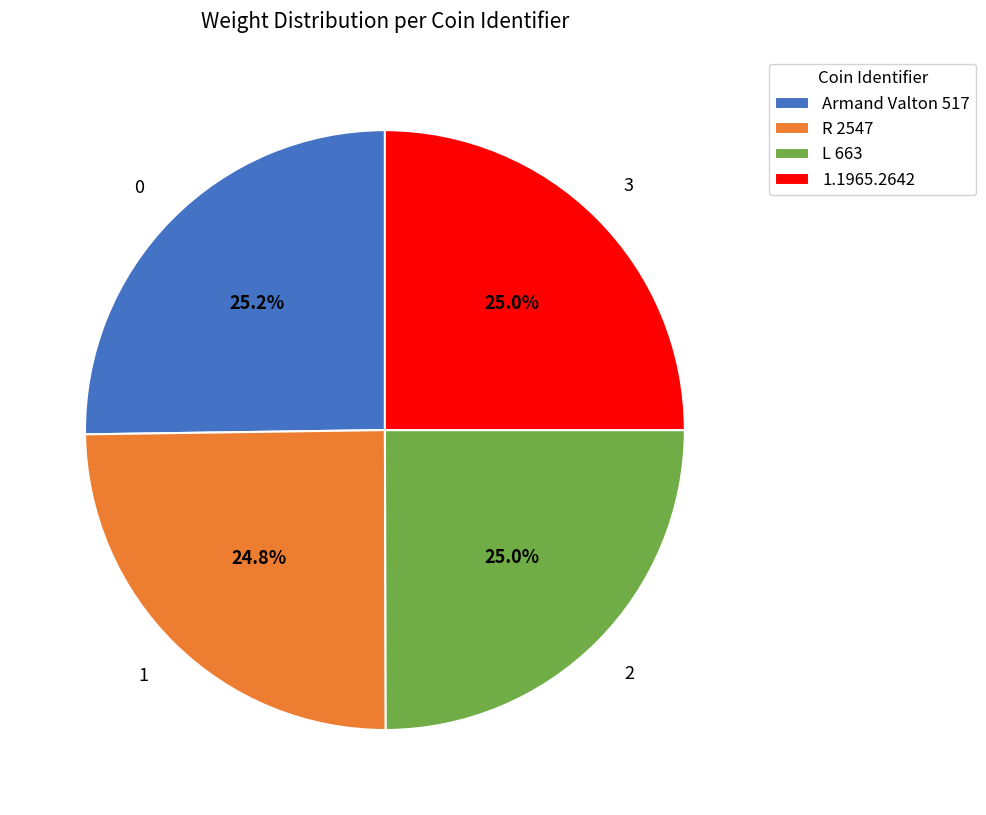

How many segments does this pie chart have?

4